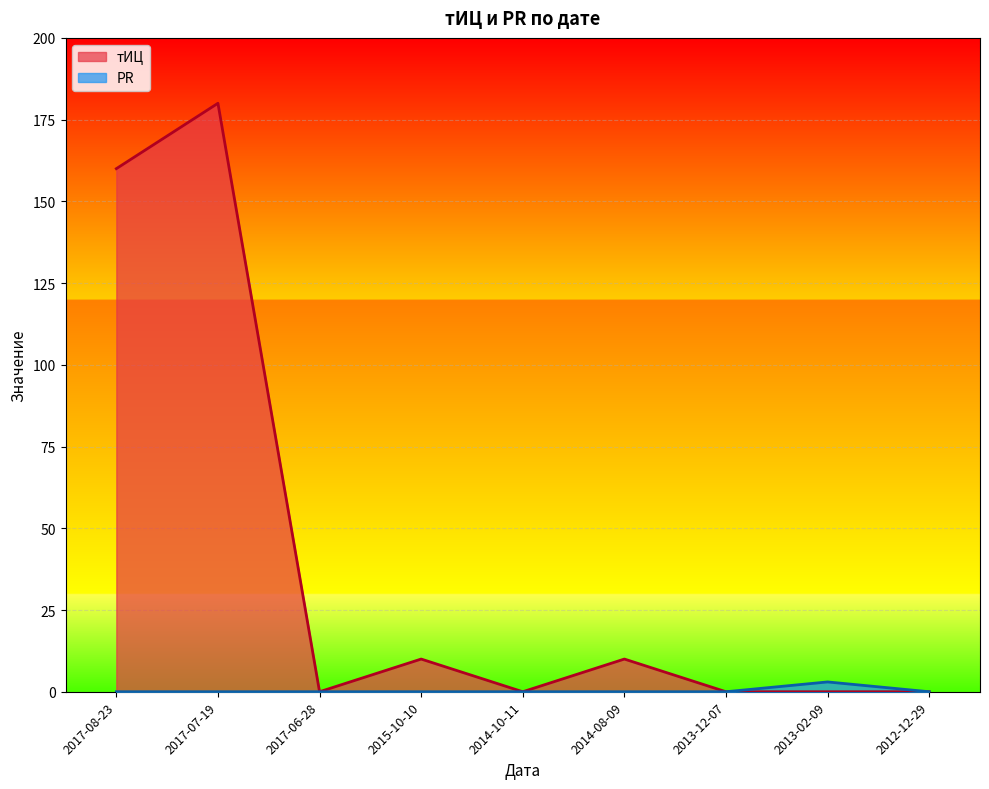

At how many categories does at least one series exceed 51?

2